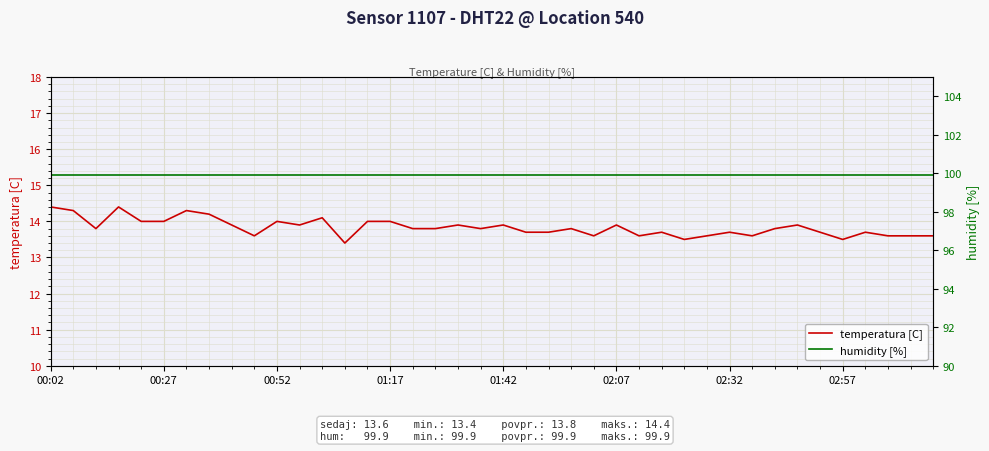

True or false: humidity [%] has a value of 160.5 at 19.

False